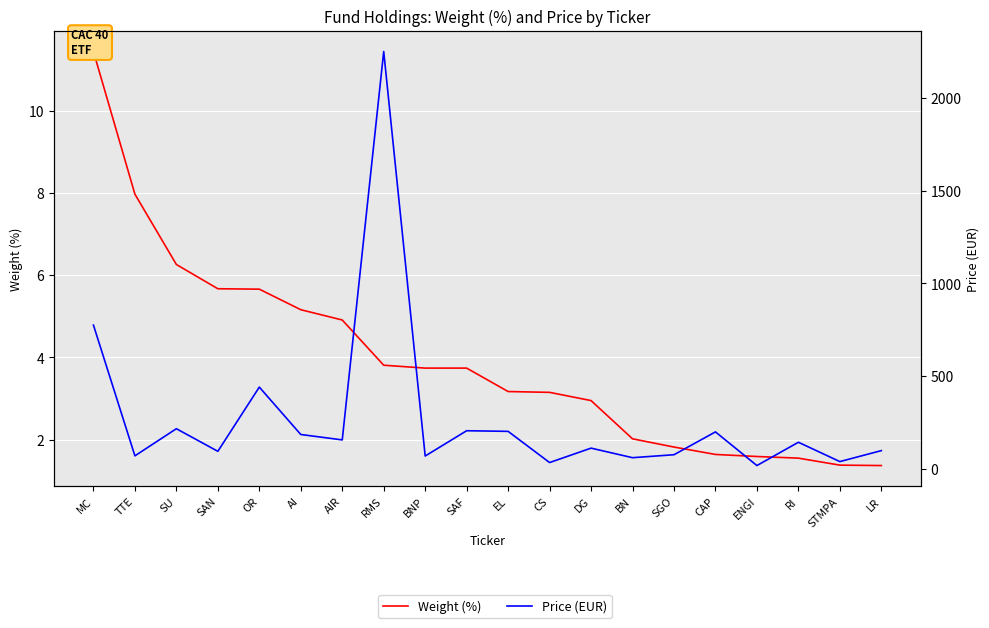

True or false: Price (EUR) and Weight (%) intersect in this chart.

False